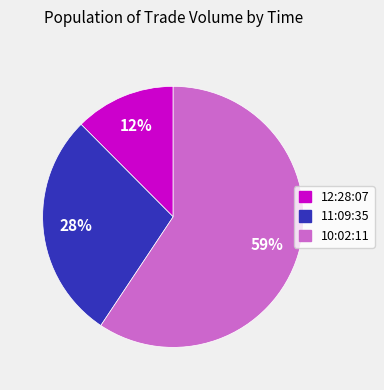

True or false: 12:28:07 accounts for 12% of the total.

True